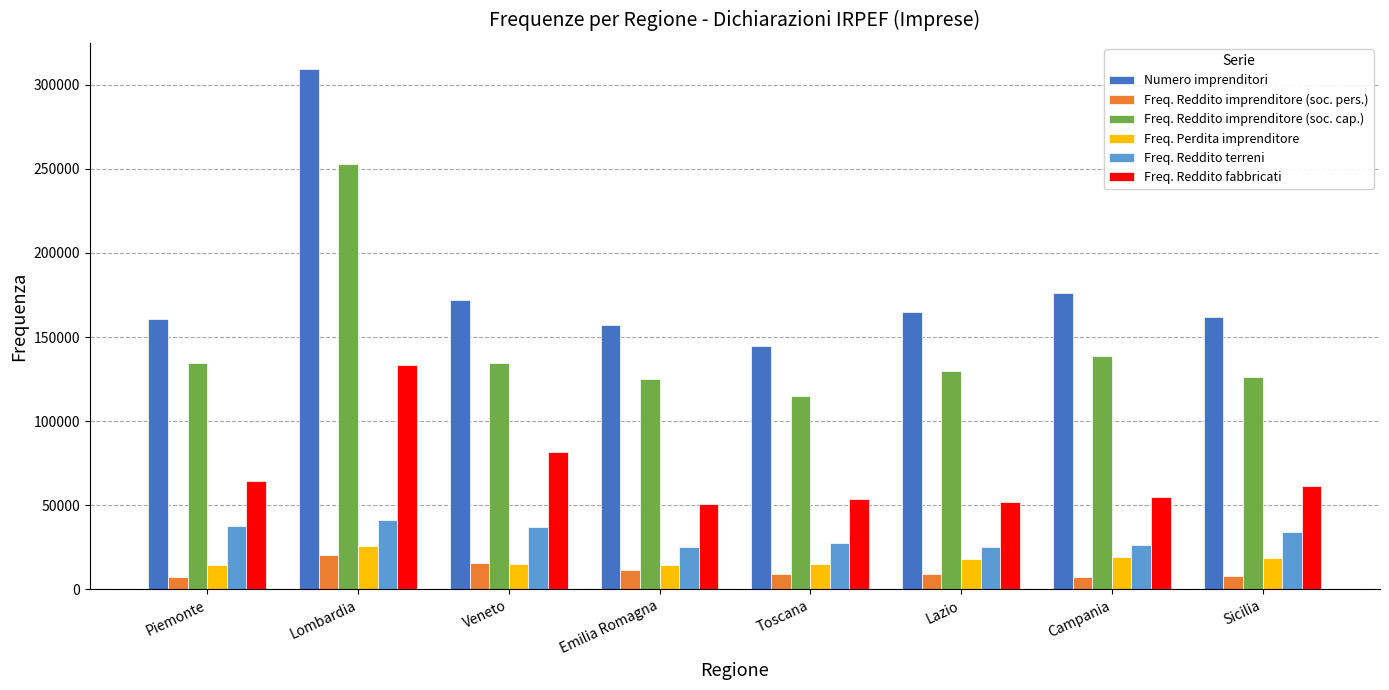

Is the value of Freq. Reddito imprenditore (soc. pers.) at Lombardia greater than the value of Freq. Reddito fabbricati at Emilia Romagna?

No